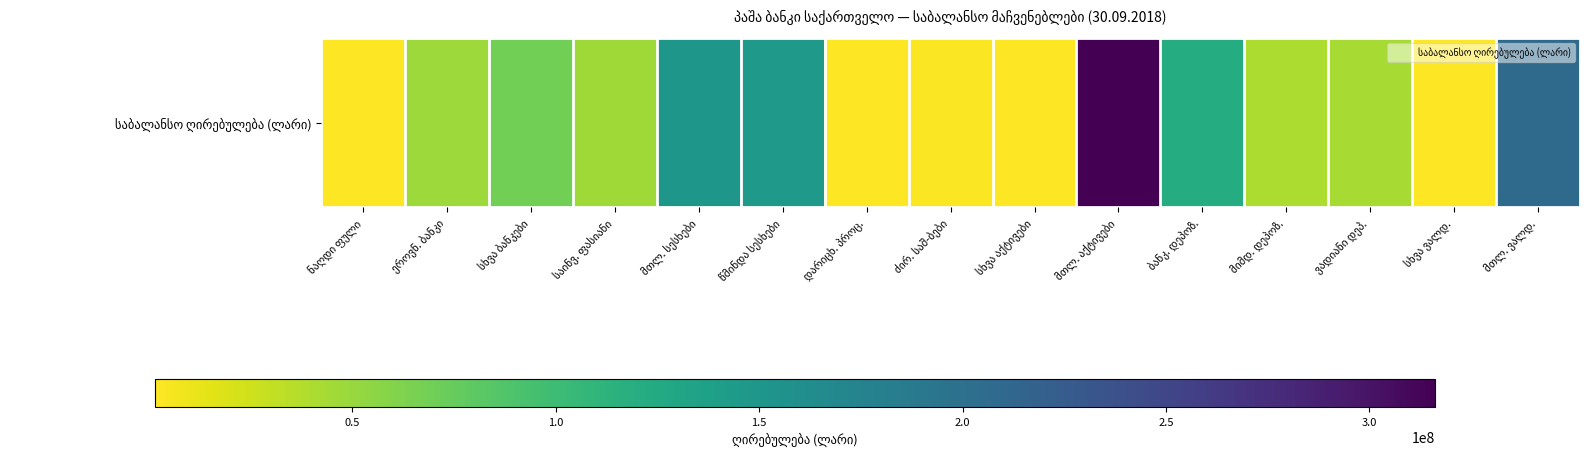

How many distinct data groups are displayed?

1